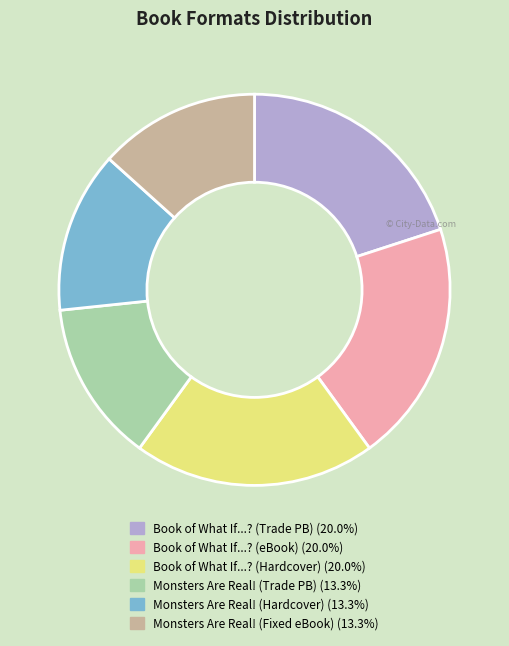

Does any single category account for the majority?

No